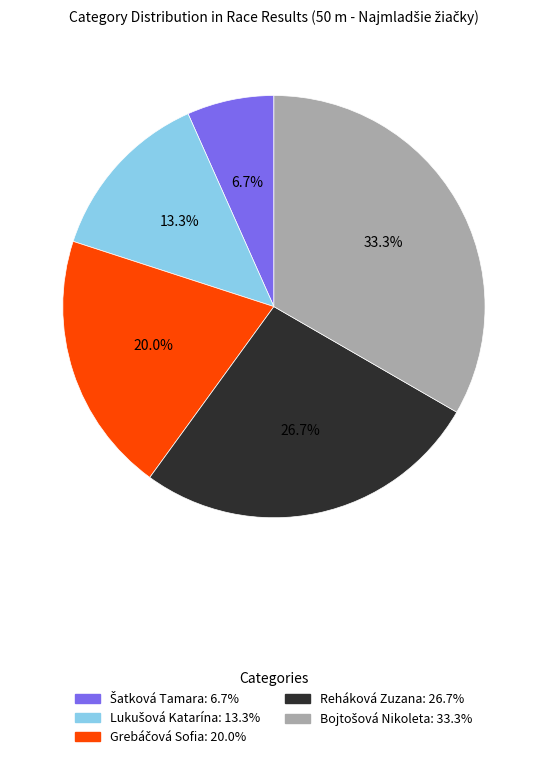

Does any single category account for the majority?

No